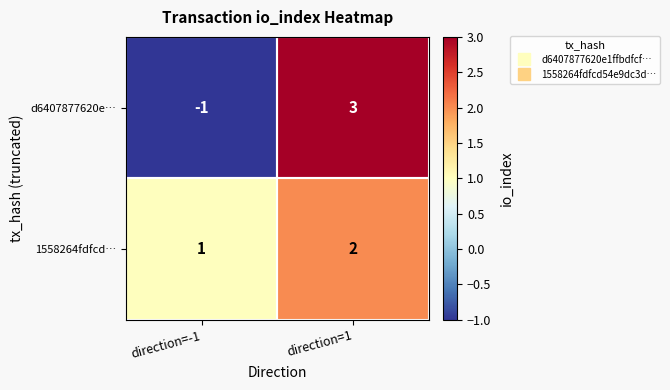

Which series has the largest total across all categories?

1558264fdfcd…